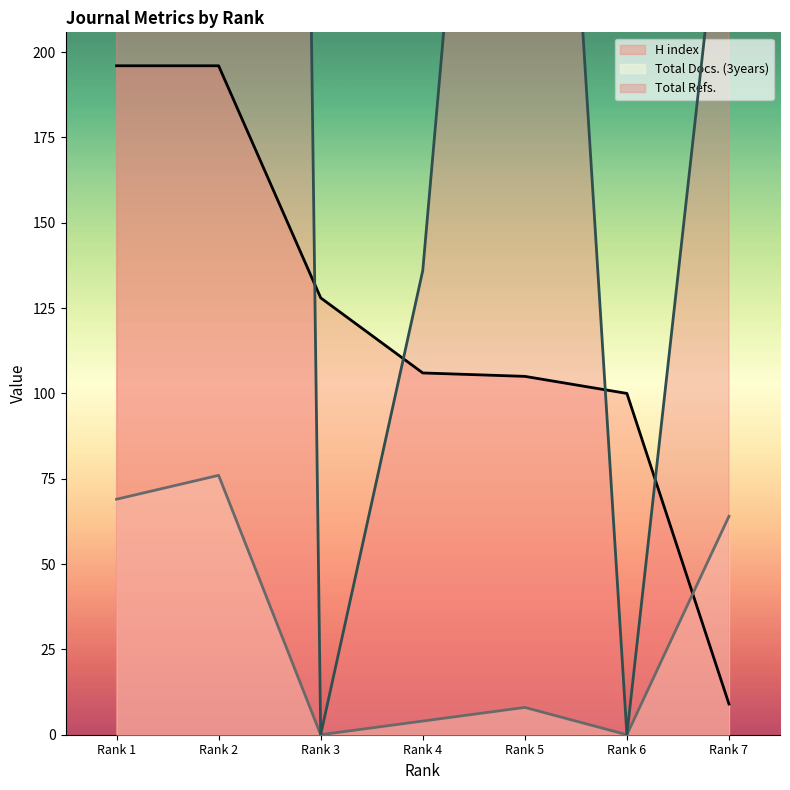

Reading right to left, what are all the values shown in this chart?

H index: 9	100	105	106	128	196	196
Total Docs. (3years): 64	0	8	4	0	76	69
Total Refs.: 269	0	477	136	0	2262	2408